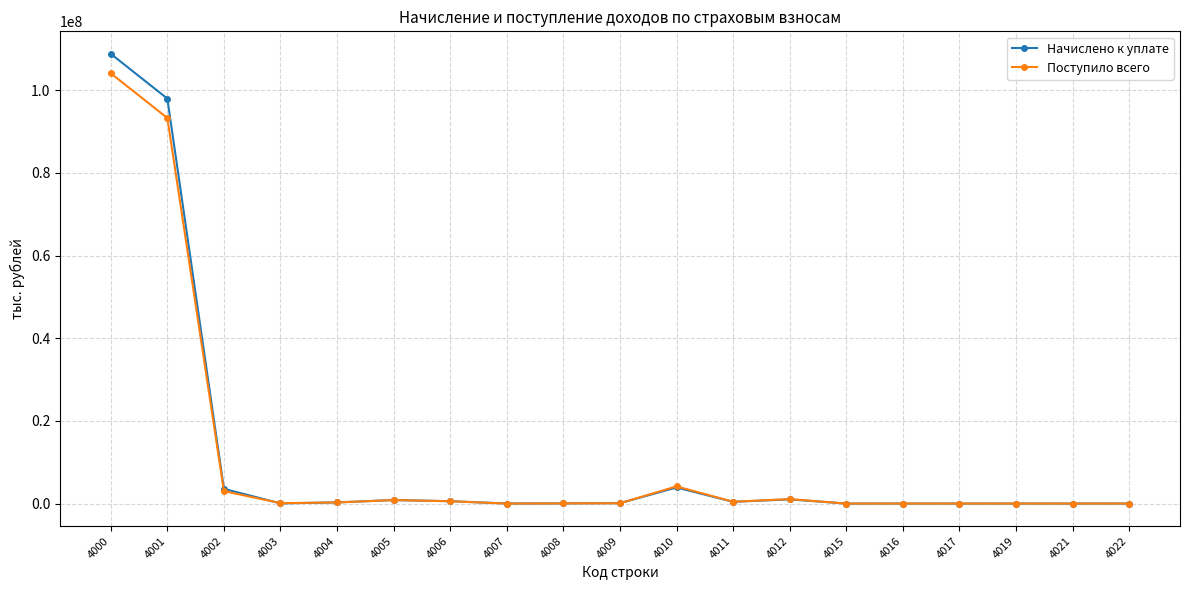

Between 4000 and 4006, which series saw the biggest shift?

Начислено к уплате